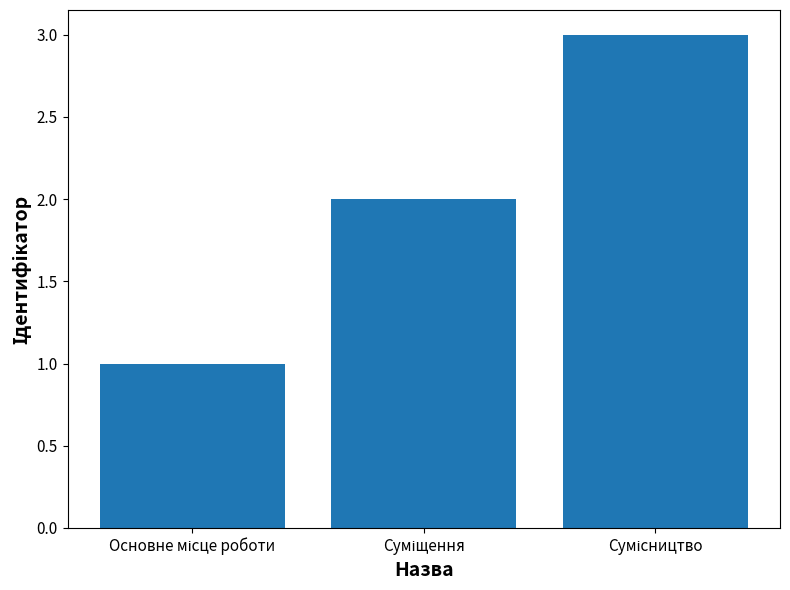

What is the value of the 2nd bar from the left?

2